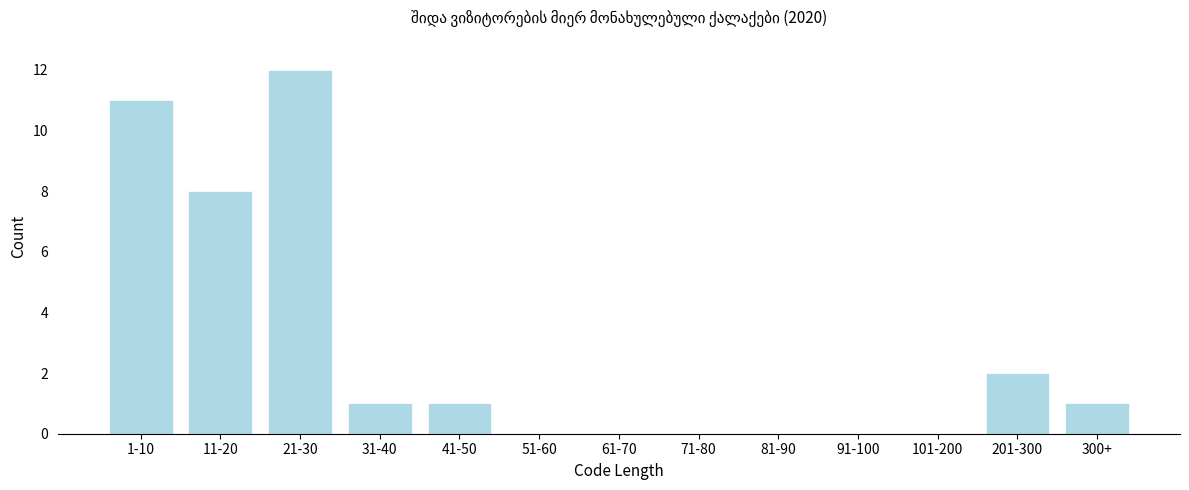

Reading right to left, list all the values displayed in this chart.

300+=1	201-300=2	101-200=0	91-100=0	81-90=0	71-80=0	61-70=0	51-60=0	41-50=1	31-40=1	21-30=12	11-20=8	1-10=11